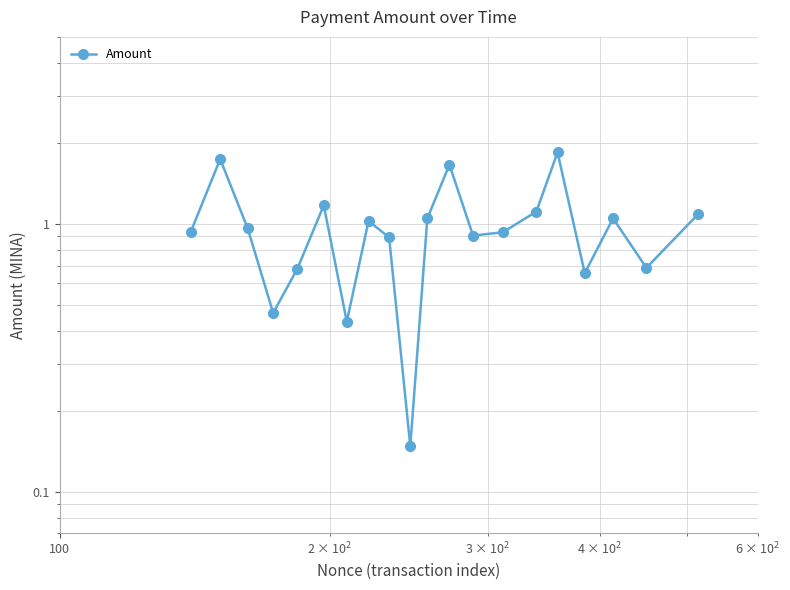

Does the chart display data point markers on the line(s)?

Yes